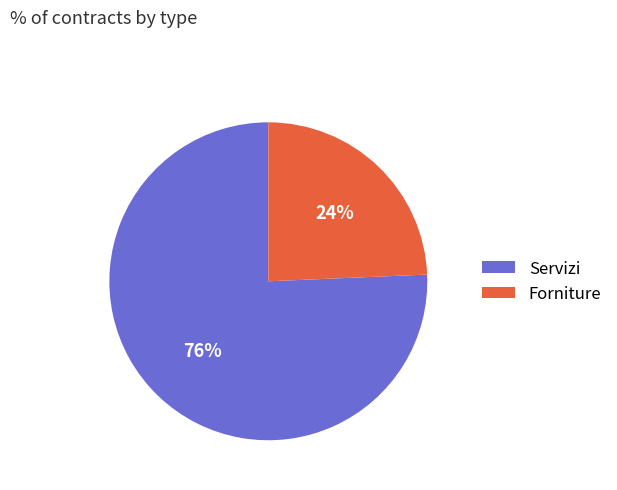

Which category has the smallest portion of the pie?

Forniture